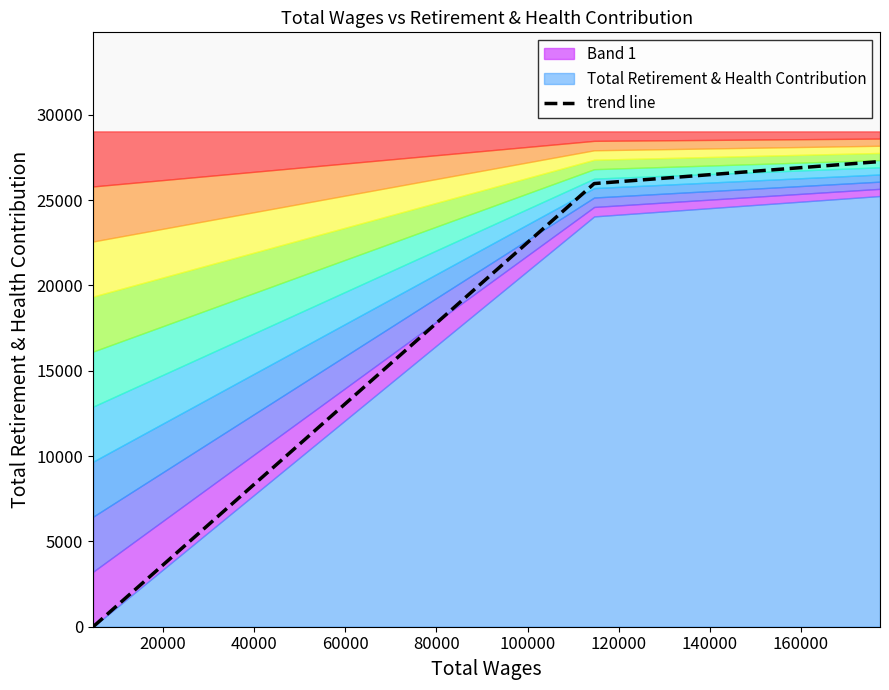

What is the highest value of the trend line series?

27258.1